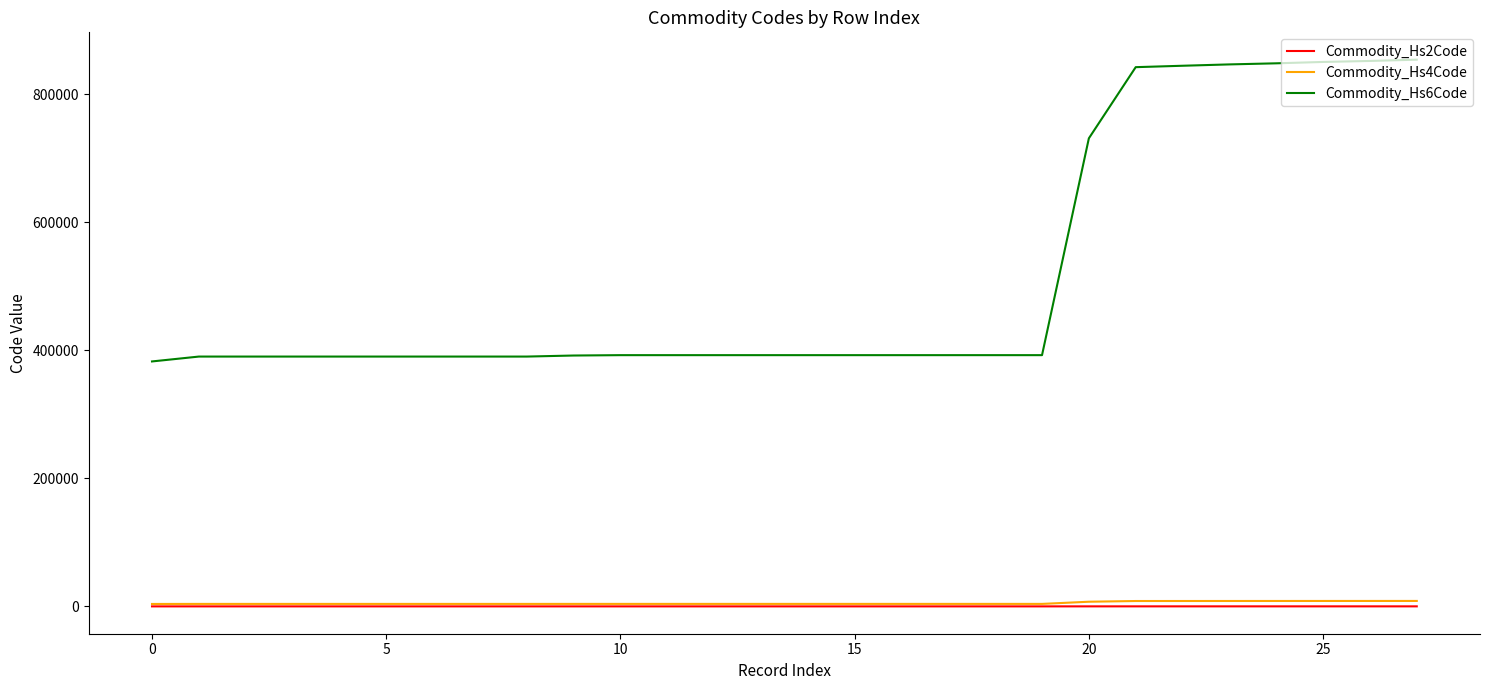

At how many categories does at least one series exceed 140405?

28